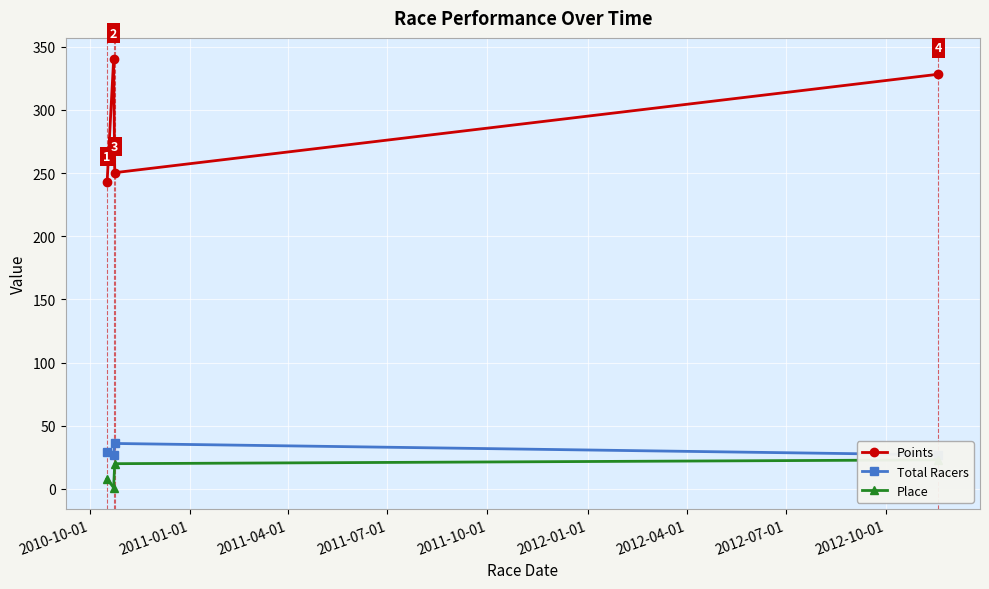

What is the value of the Points point at the 4th from the left?

328.2